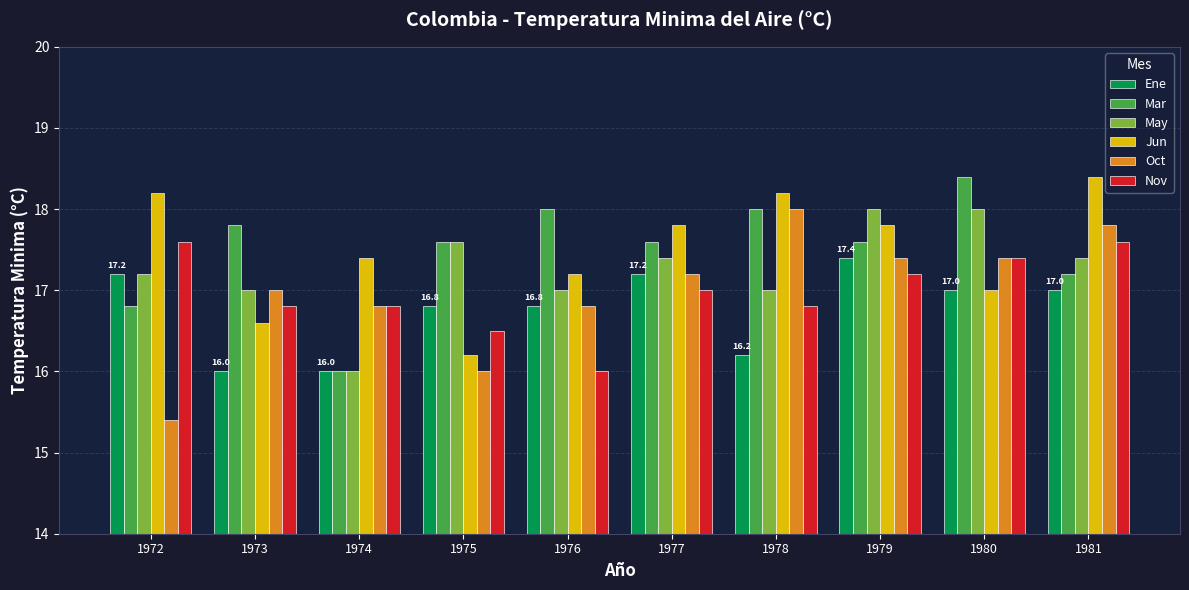

How many bars are there in total?

60